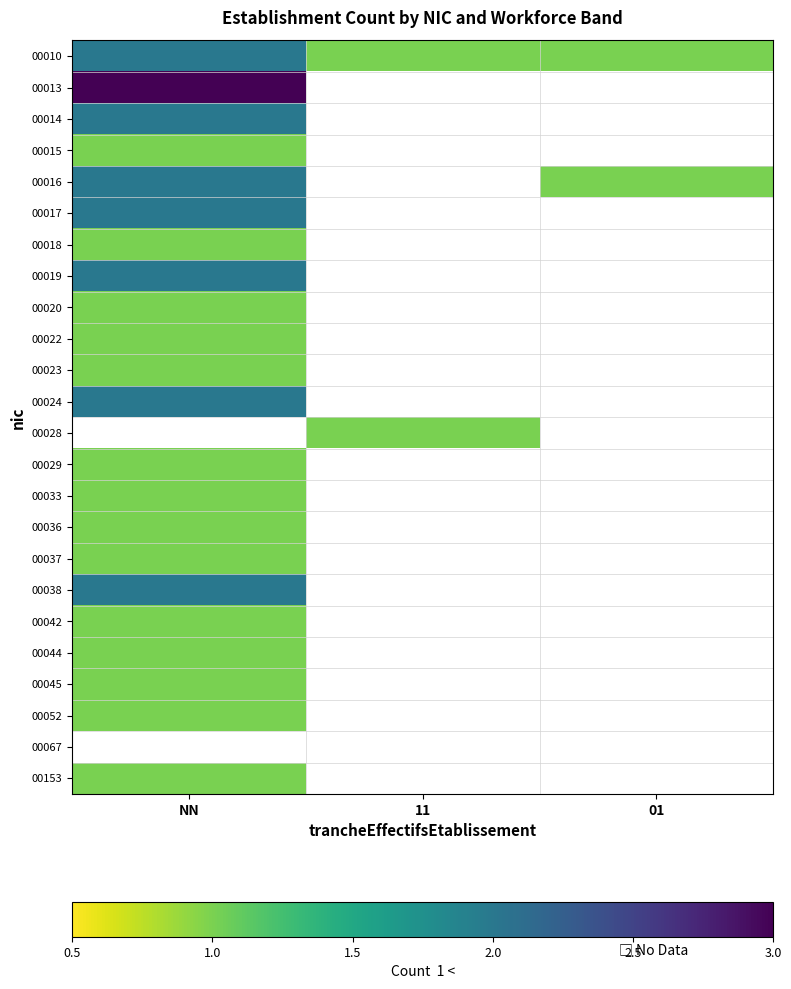

Is the value of 00022 at 11 greater than the value of 00037 at 01?

No